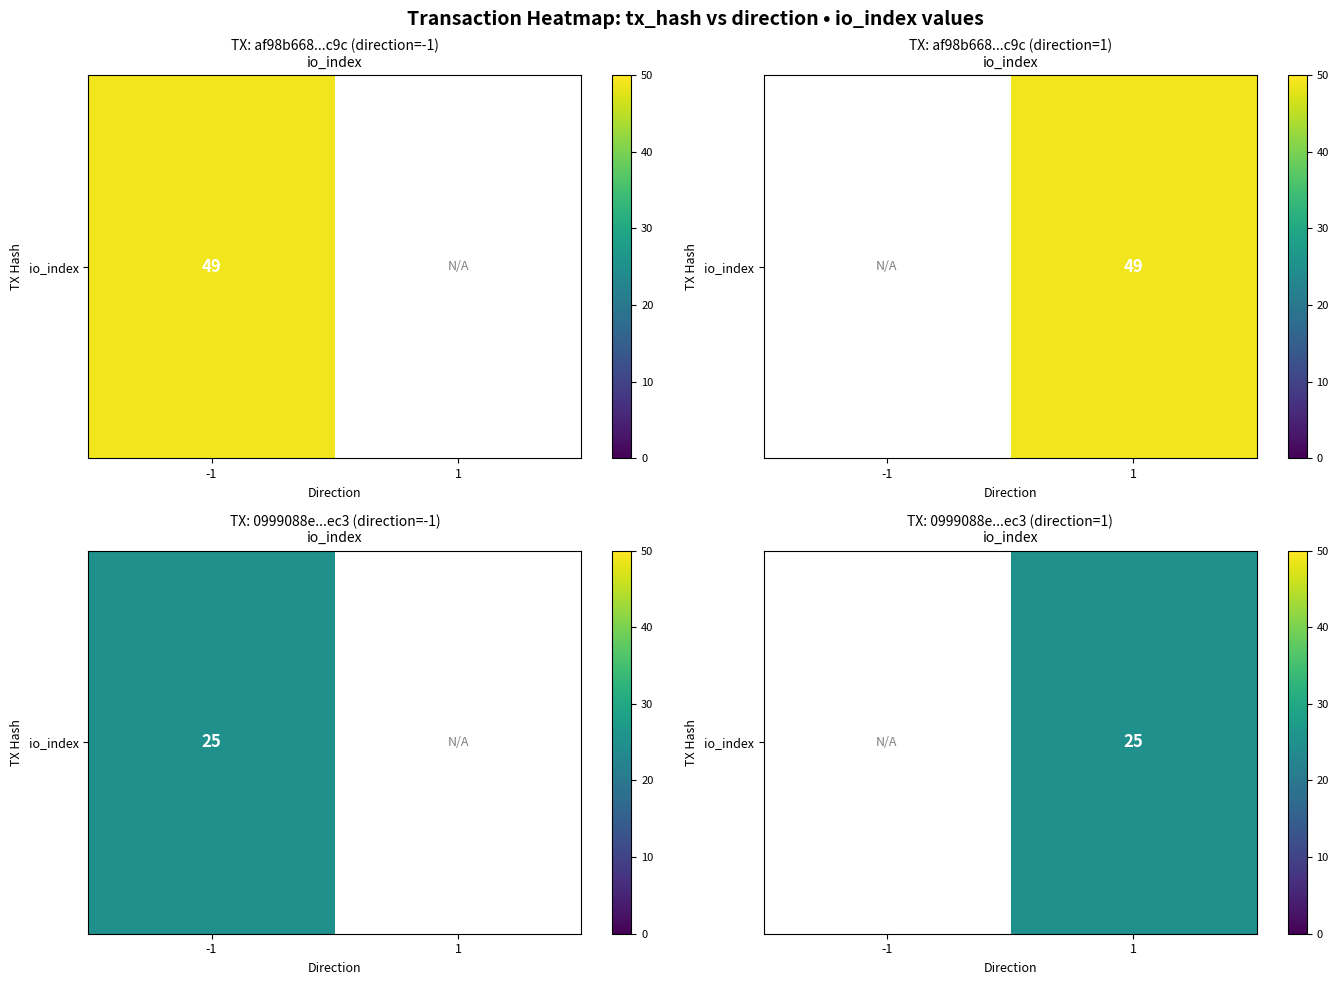

Rank the categories by value from lowest to highest.

-1, 1